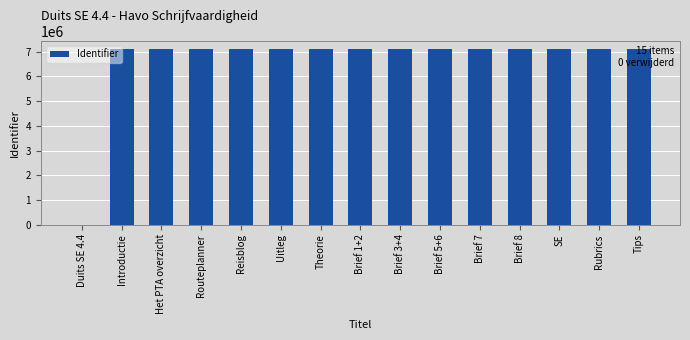

Is it true that the value at Uitleg is 7089967?

True